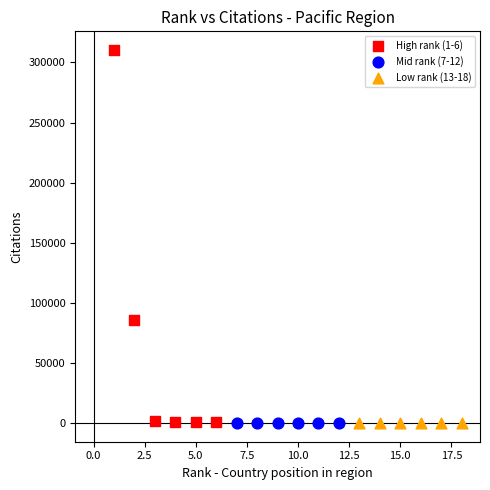

Which series has the widest spread of Y values?

High rank (1-6)